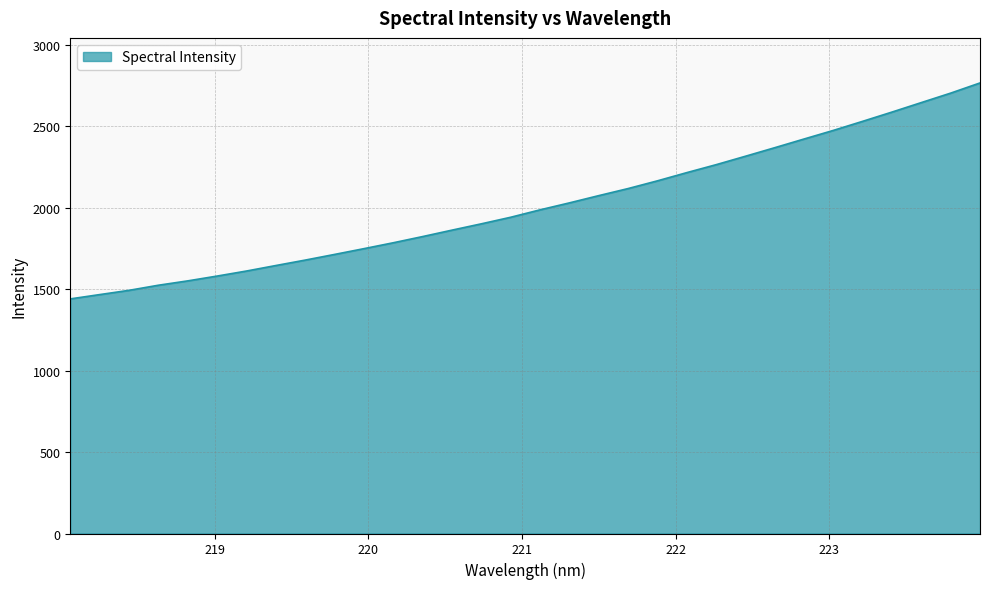

What is the greatest value displayed?

2767.4